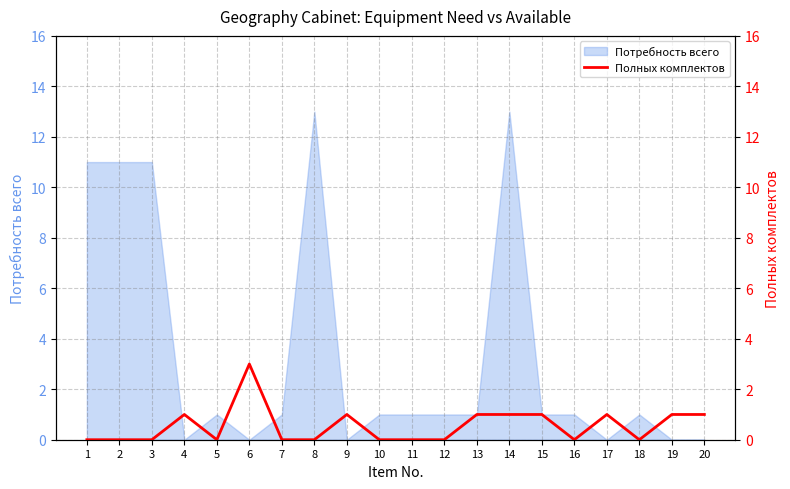

How many lines are shown in the chart?

1